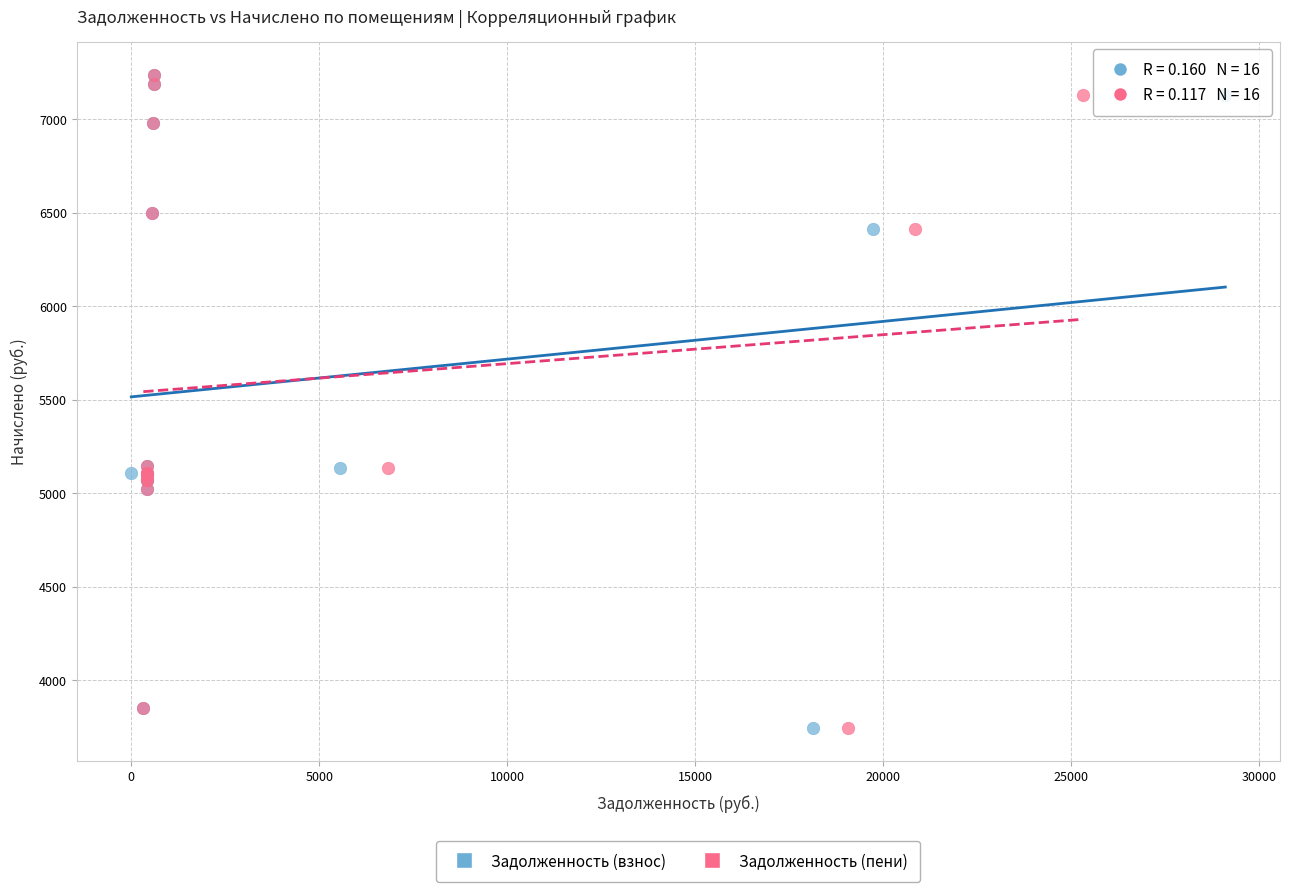

What are all the series names shown in the legend?

Задолженность (взнос), Задолженность (пени)